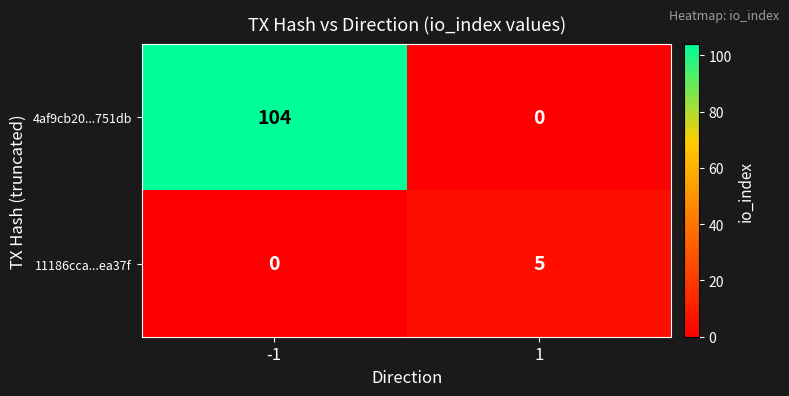

What value does the 4af9cb20...751db series have at -1, to the nearest 50?

100